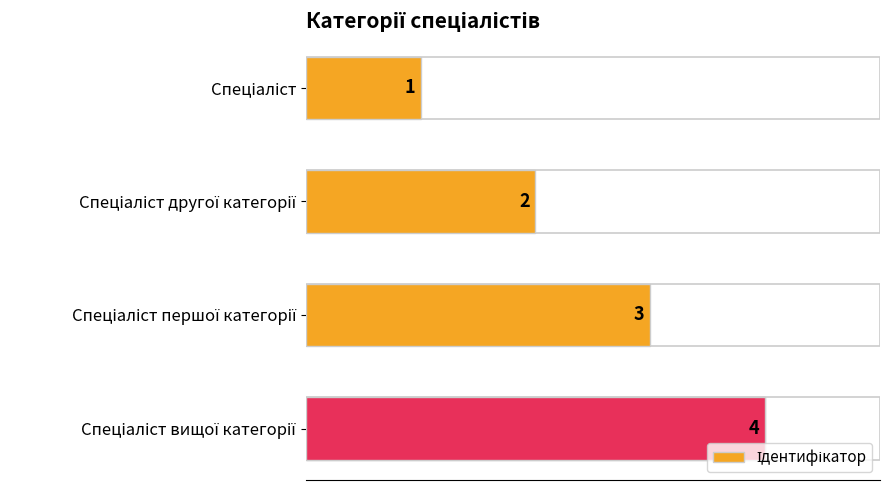

Rank the categories by value from lowest to highest.

Спеціаліст, Спеціаліст другої категорії, Спеціаліст першої категорії, Спеціаліст вищої категорії